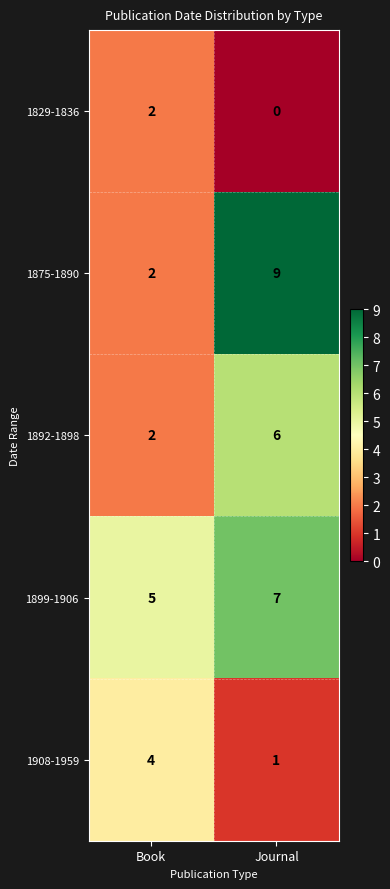

At which category is the sum across all series the highest?

Journal